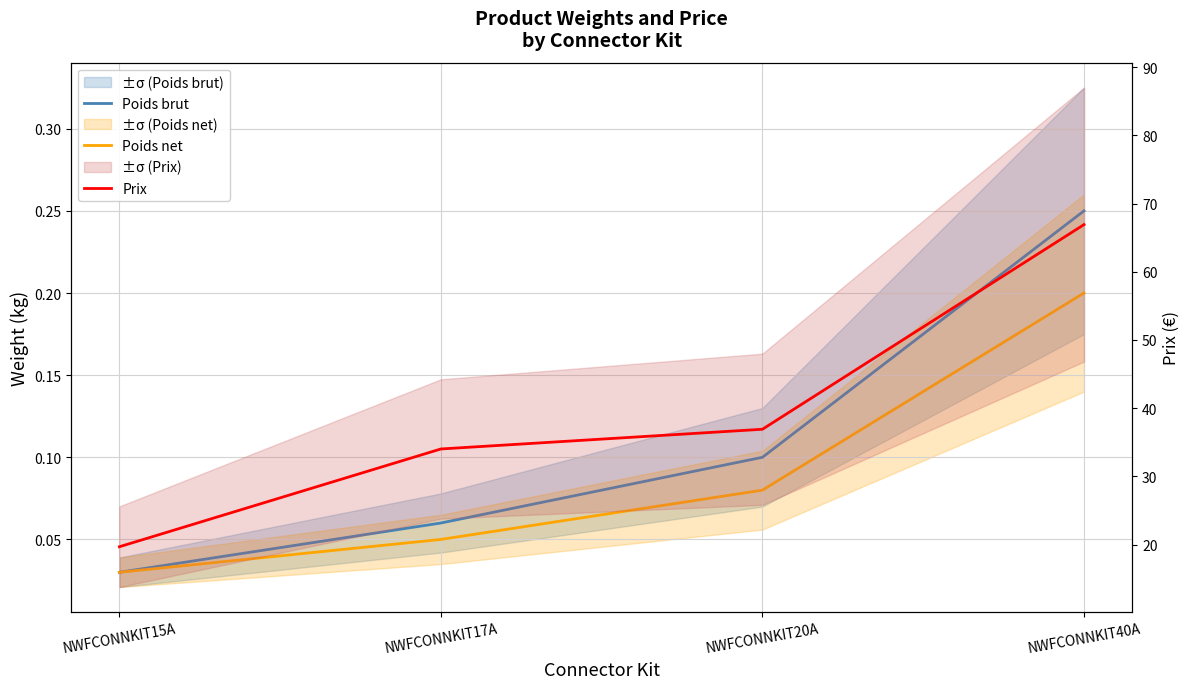

What is the label of the 4th point from the left?

NWFCONNKIT40A